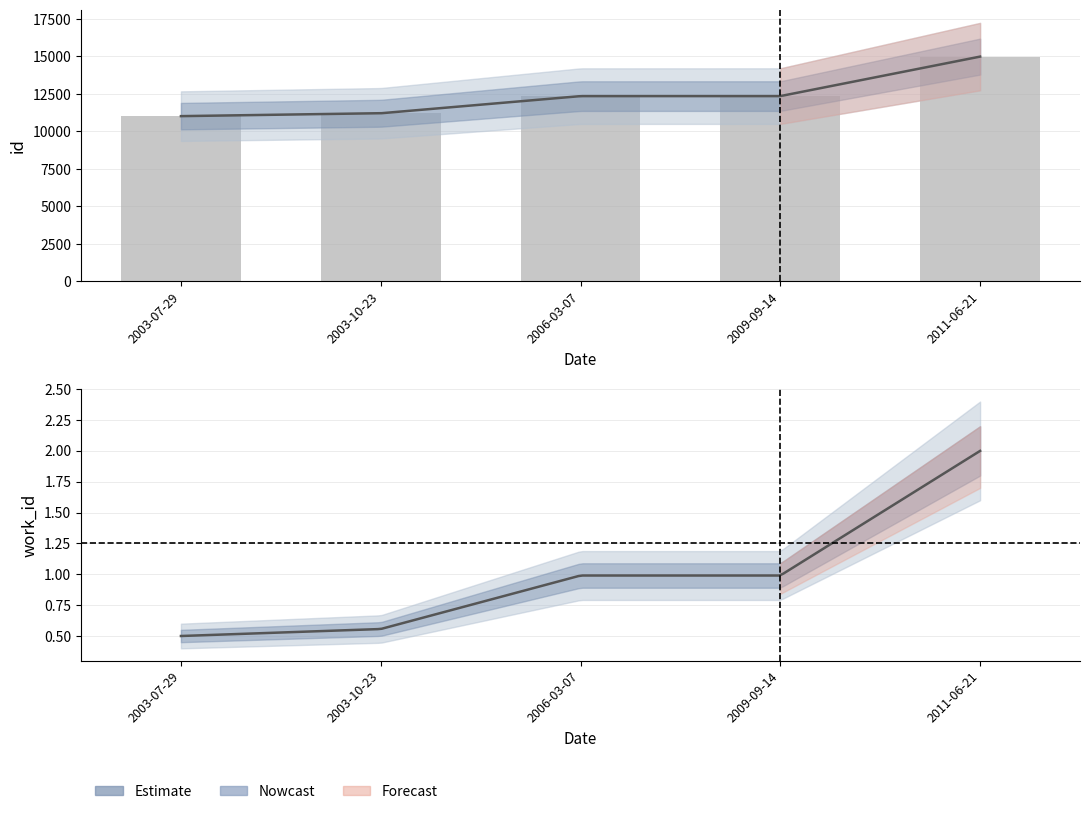

What is the difference between the second highest and second lowest values?

1145